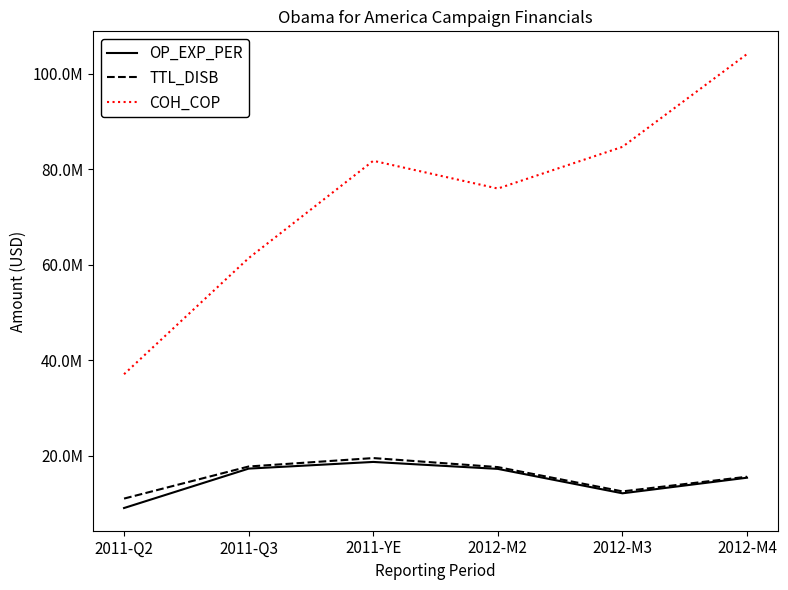

What is the difference between the maximum and minimum values in the COH_COP series?

66989226.1